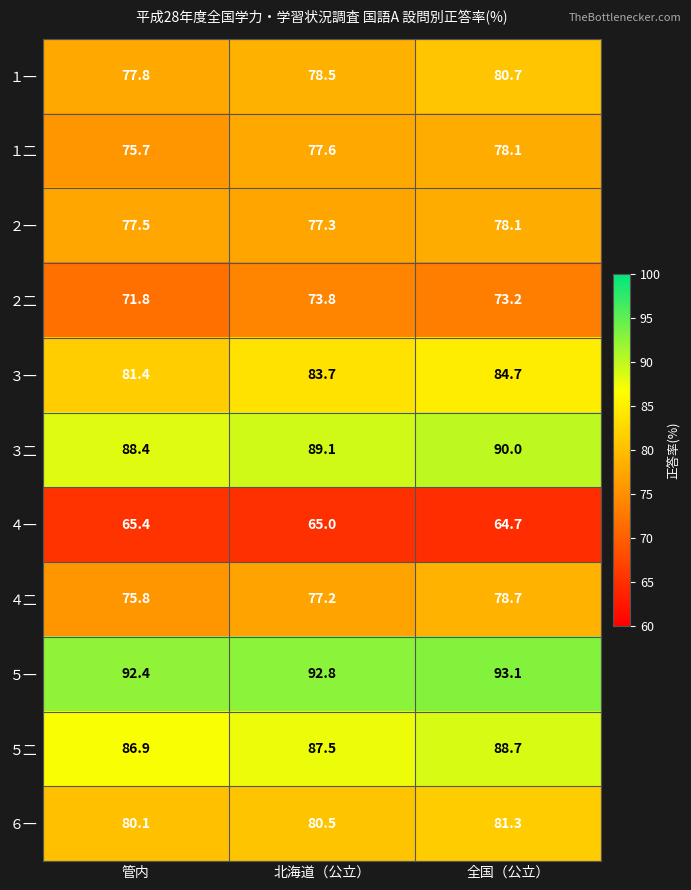

True or false: １二 has a value of 75.7 at 管内.

True